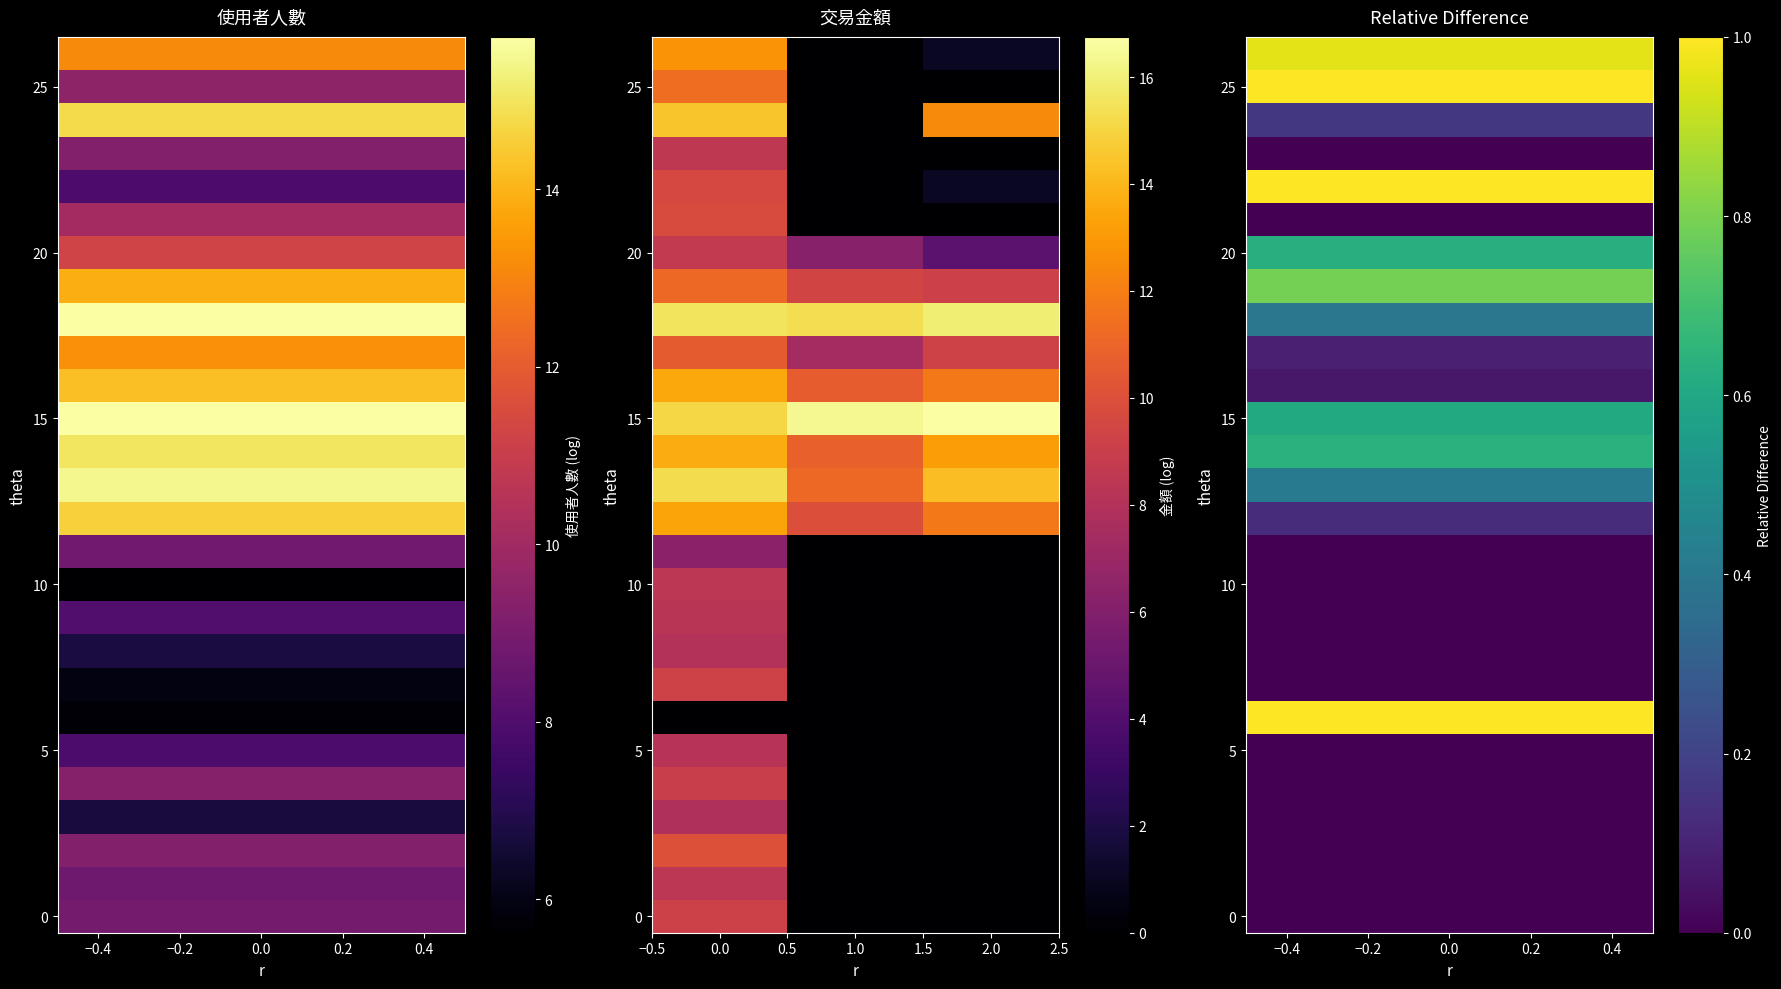

Which series has the largest total across all categories?

15